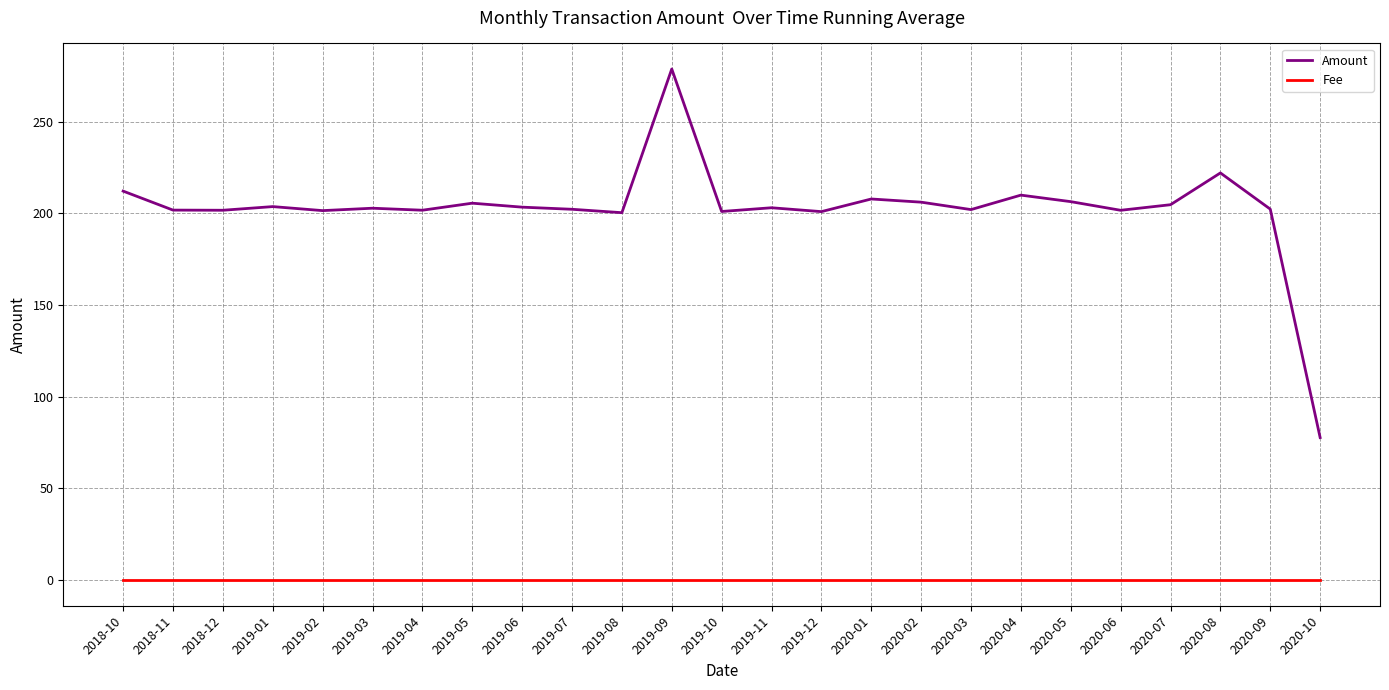

At 2020-05, list the series in order from smallest to largest.

Fee, Amount